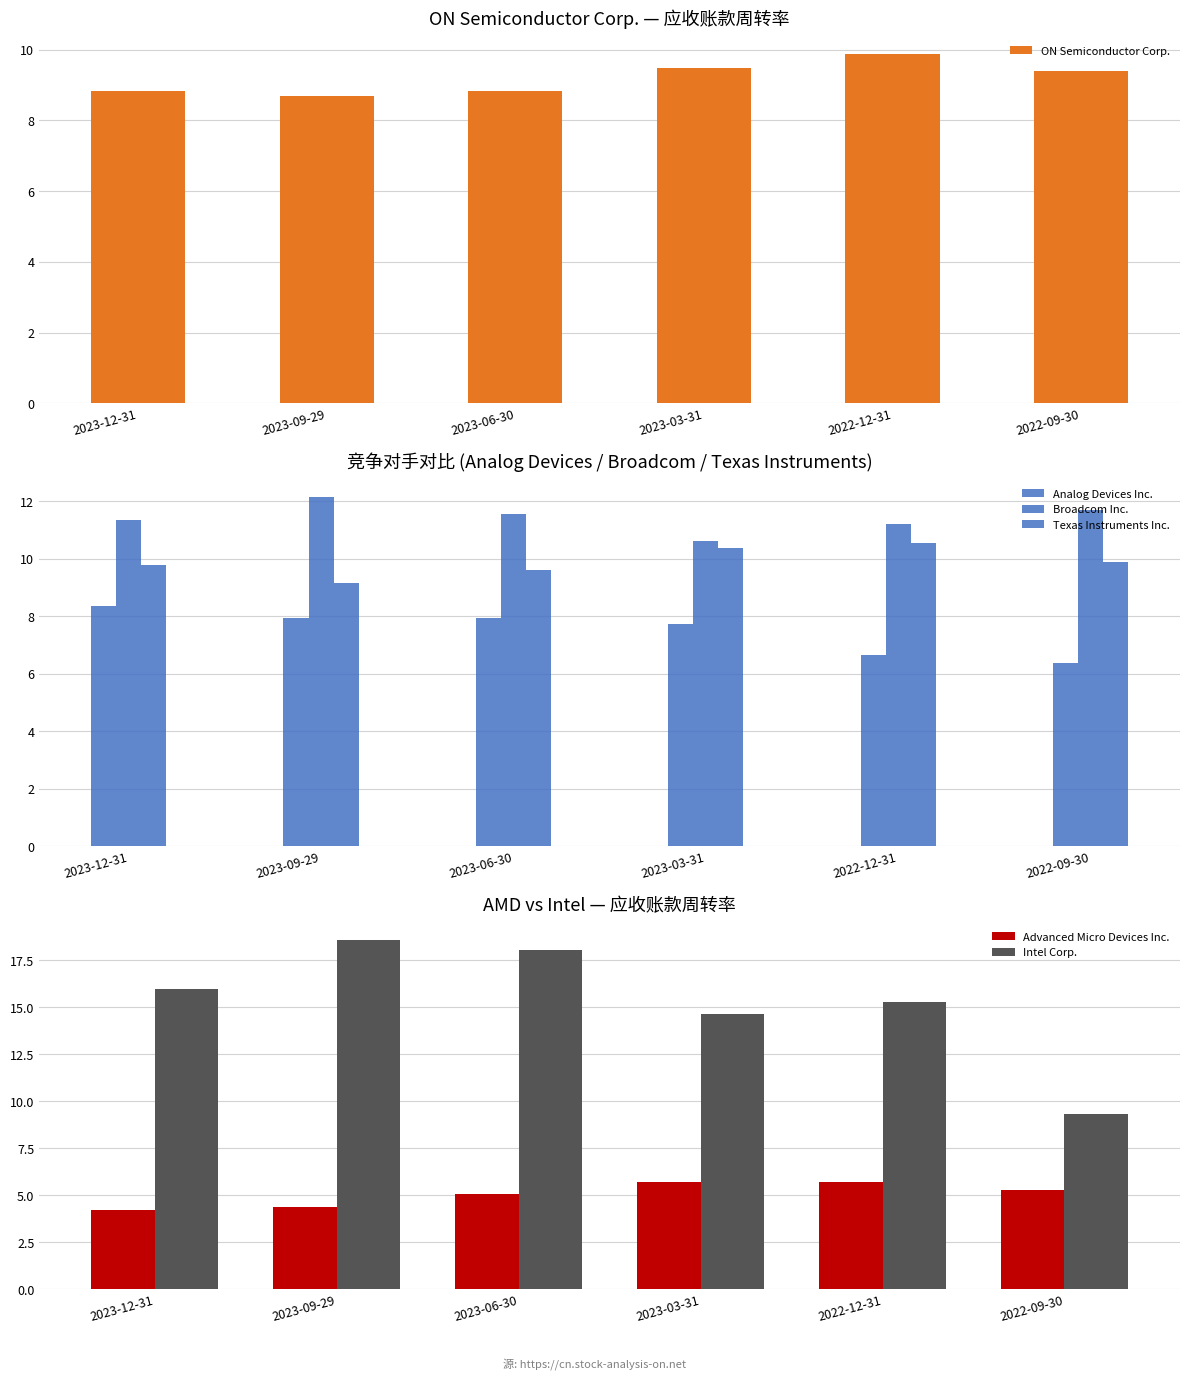

What position from the right is 2023-12-31?

6